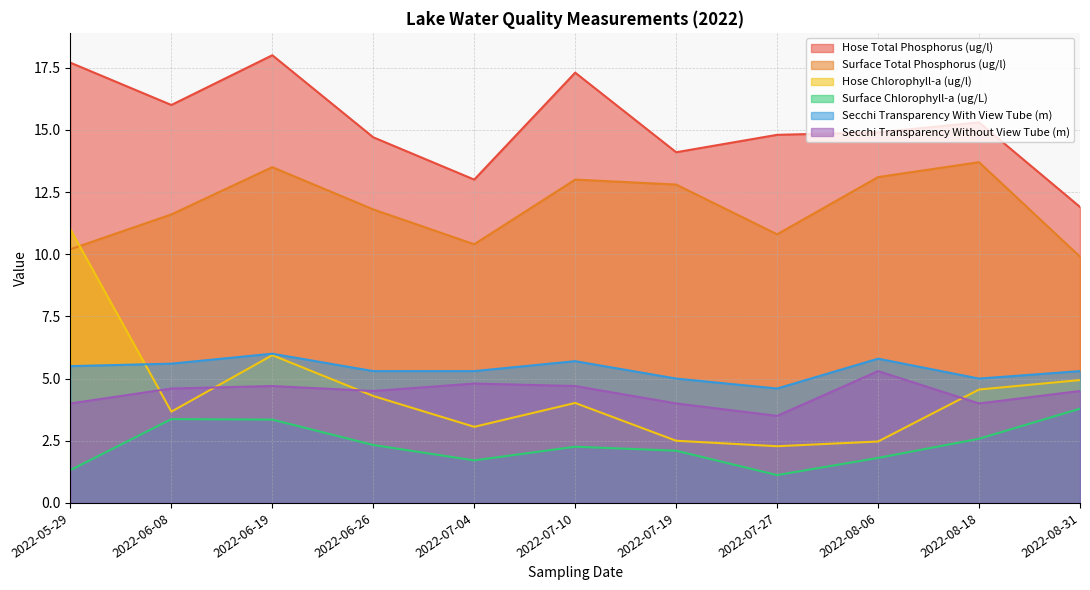

How many interior local valleys does the Hose Chlorophyll-a (ug/l) series have?

3